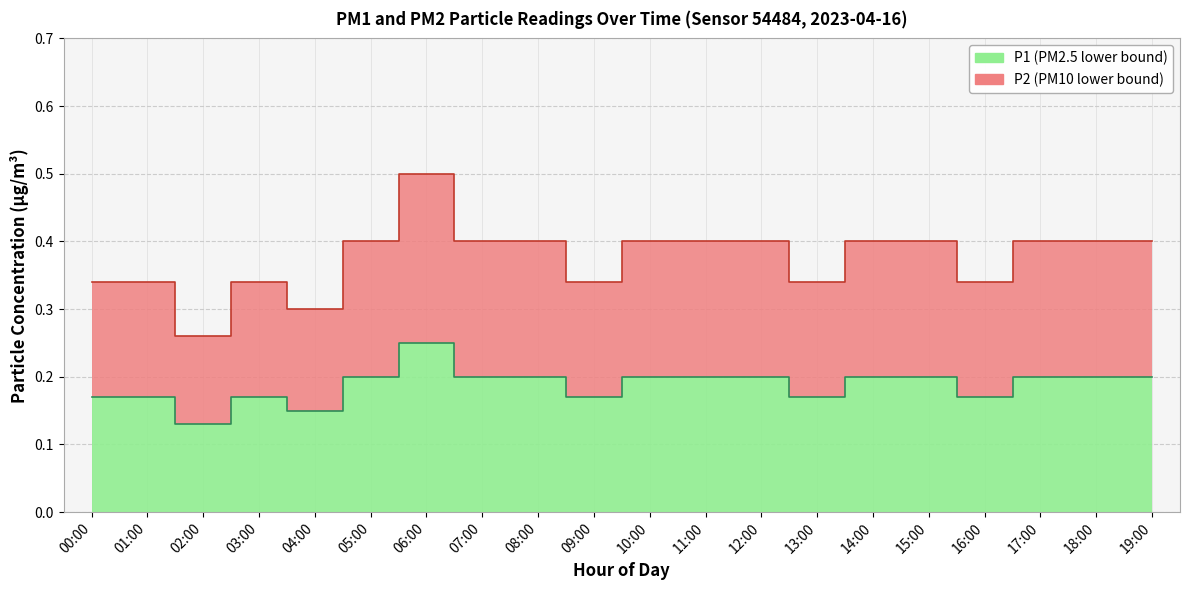

What value does the P1 series have at 17:00?

0.2